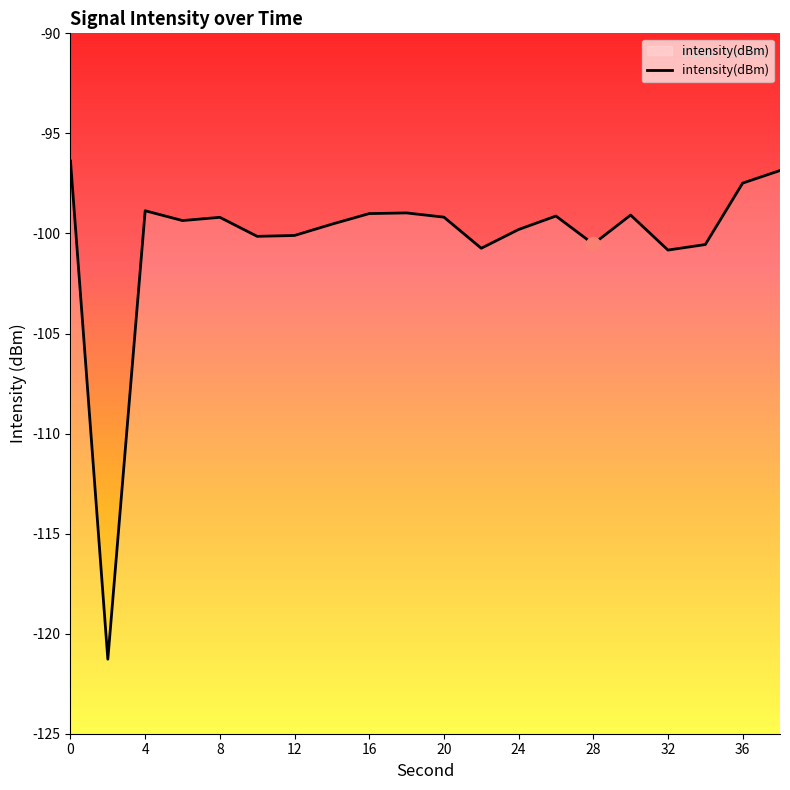

The value at 12 is -179.0. True or false?

False